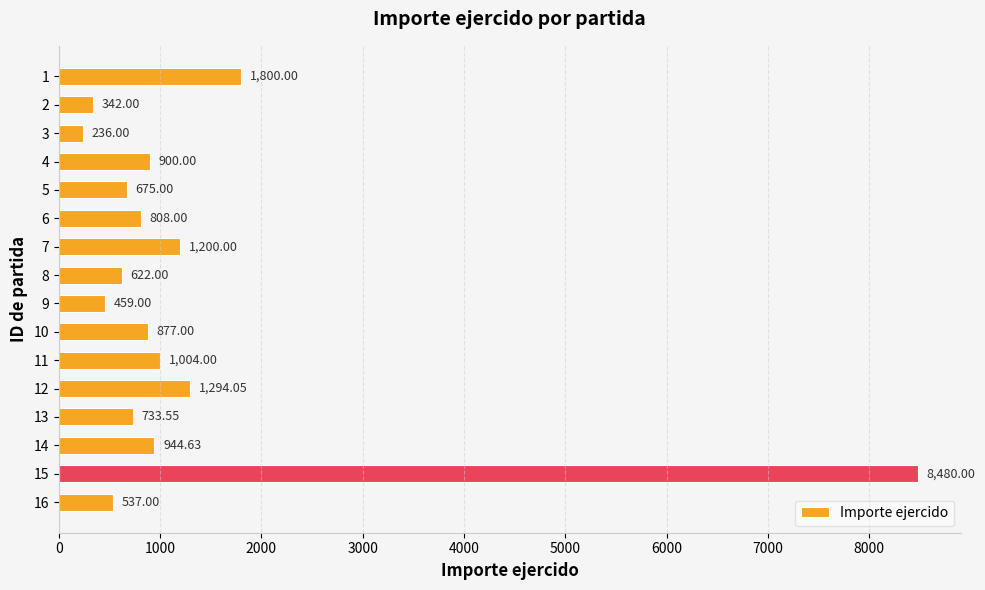

Count the number of data series in this chart.

1